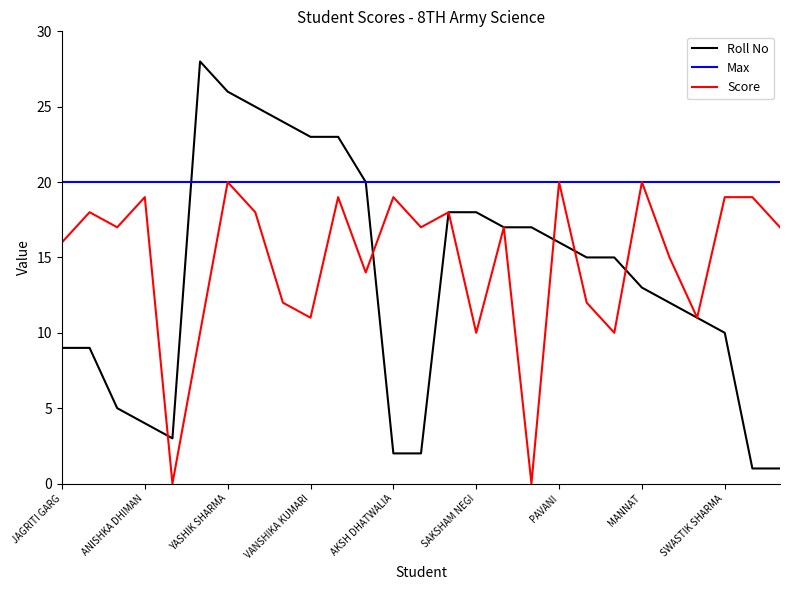

List the series in order of their overall mean, lowest first.

Roll No, Score, Max